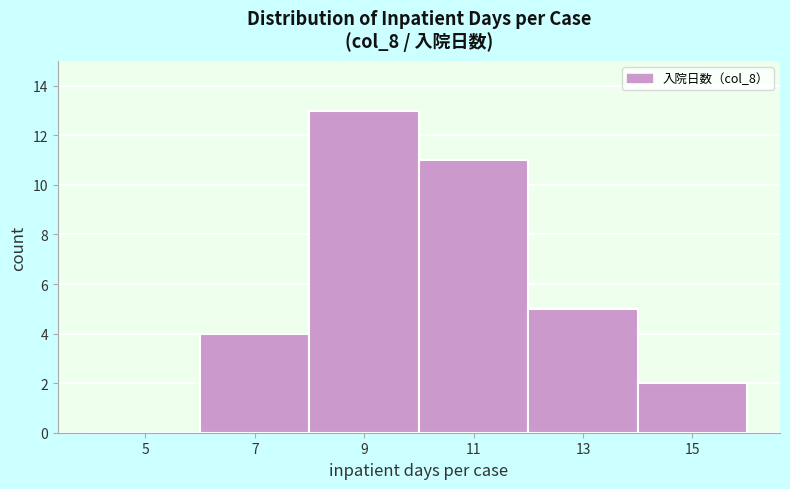

Reading left to right, list every bar in this chart as the range it spans on the x-axis followed by its height. The values are not printed on the chart, so give them approximately, as read against the axis.

4 to 6: 0
6 to 8: 4
8 to 10: 13
10 to 12: 11
12 to 14: 5
14 to 16: 2